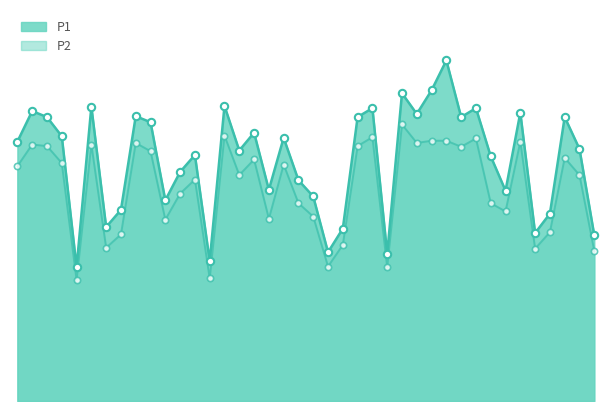

What are all the series names shown in the legend?

P1, P2